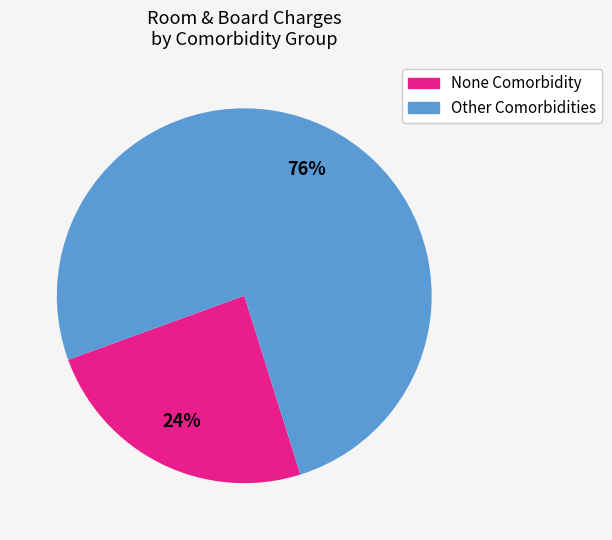

Does any single category account for the majority?

Yes